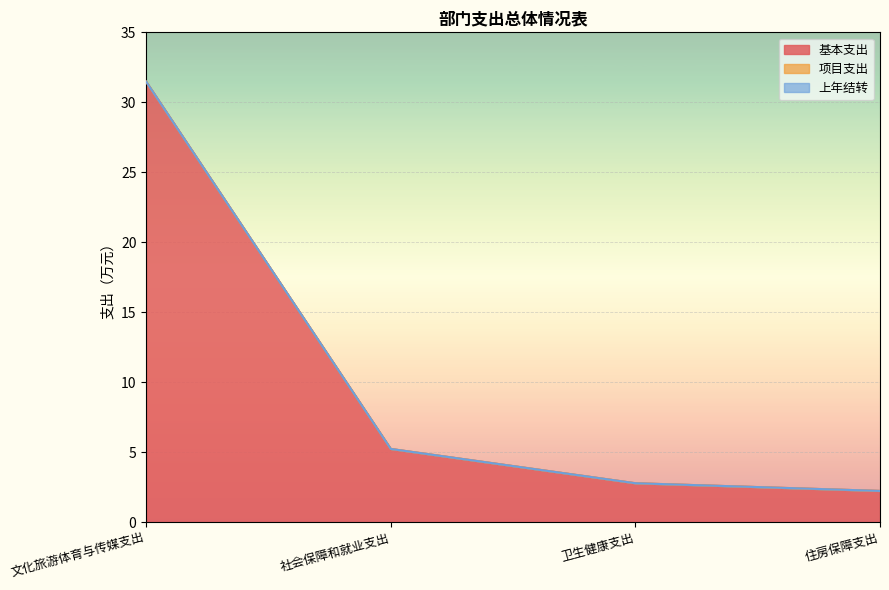

Reading left to right, what are all the values shown in this chart?

基本支出: 31.5	5.2	2.8	2.2
项目支出: 0.0	0.0	0.0	0.0
上年结转: 0.0	0.0	0.0	0.0